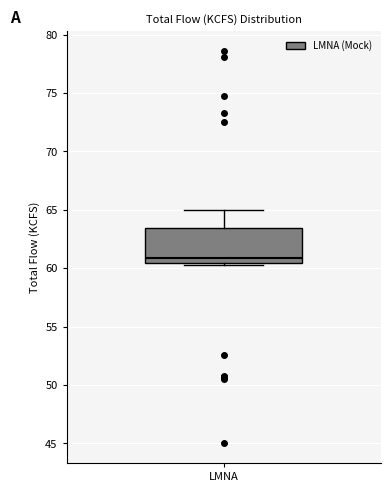

Transcribe this box plot: give where the median line is, the range the box spans, and where the two whiskers end, as read against the y-axis. The values are not printed on the chart, so give them approximately, as read against the axis.

median 61.0, box 60.5 to 63.5, whiskers 60.5 to 65.0